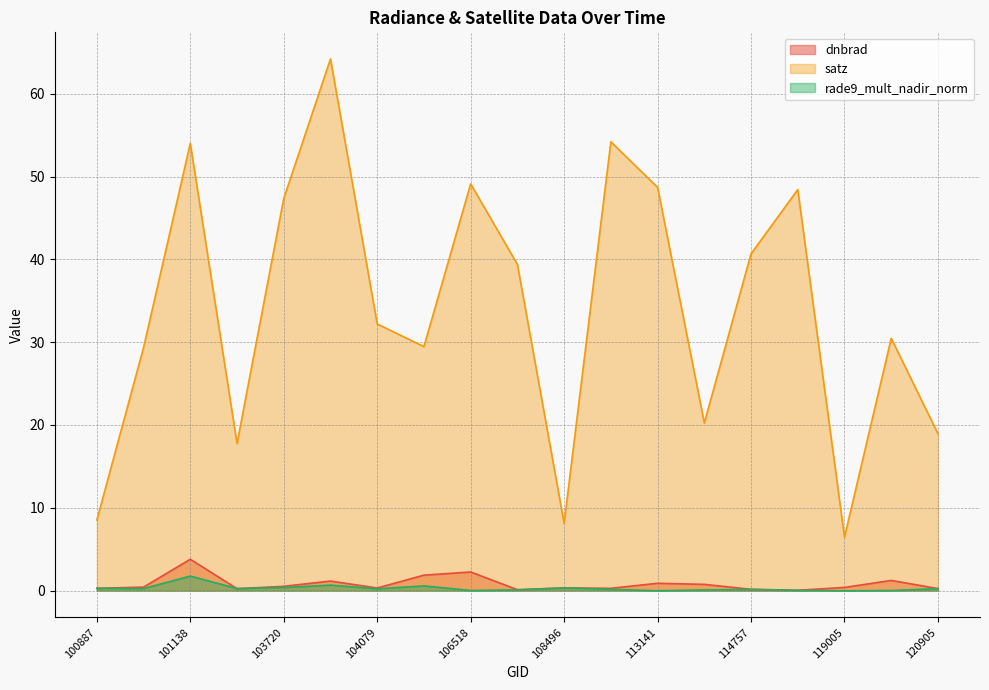

True or false: dnbrad and satz cross at least once.

False